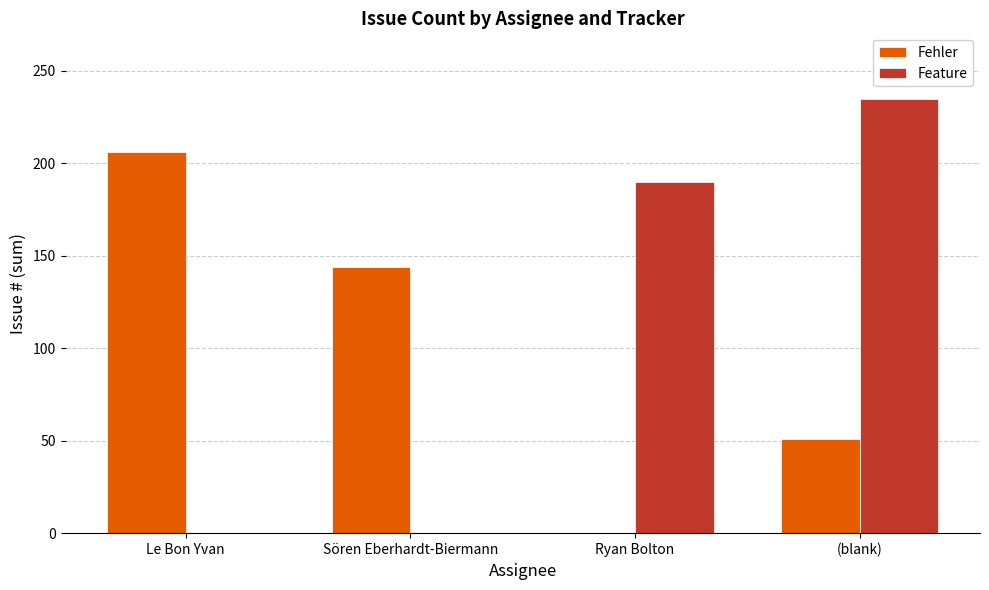

At which label is Feature closest to 117?

Ryan Bolton